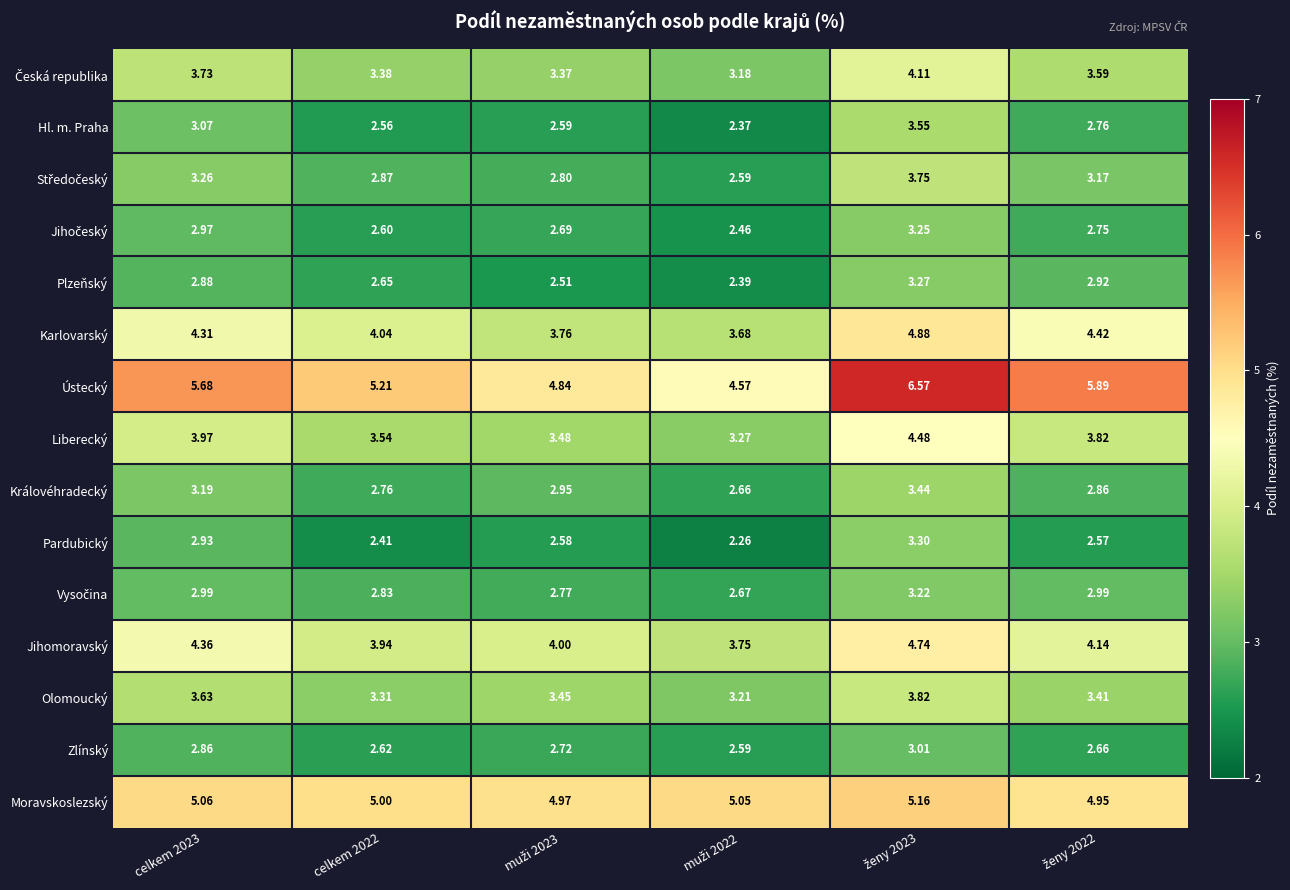

Which series has the largest range (max minus min)?

Ústecký